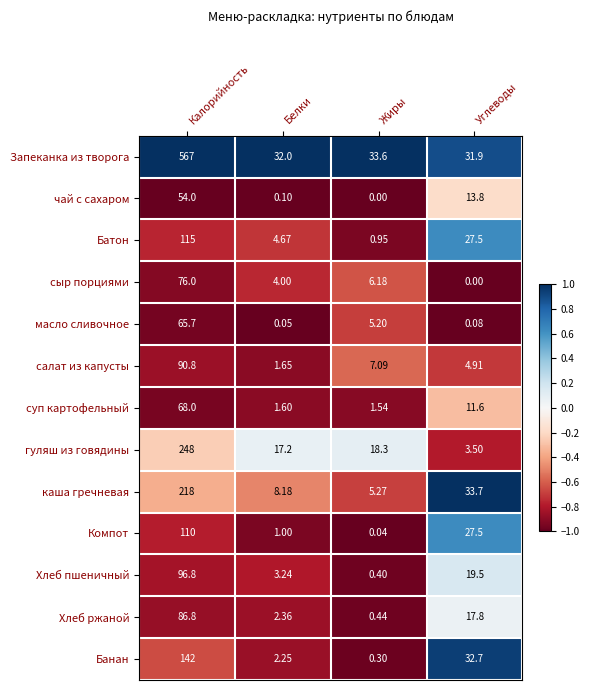

At which label is сыр порциями closest to 38?

Жиры